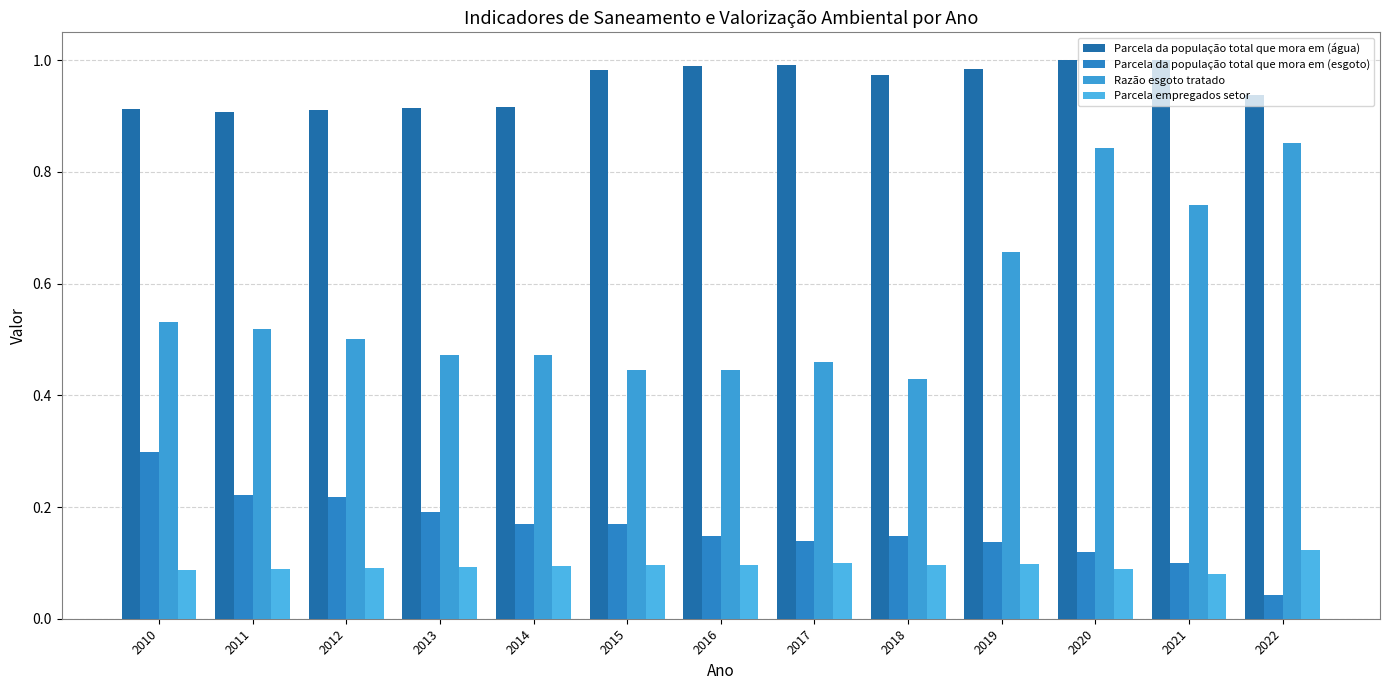

What is the value of the Parcela da população total que mora em (água) bar at the 13th from the left?

0.9